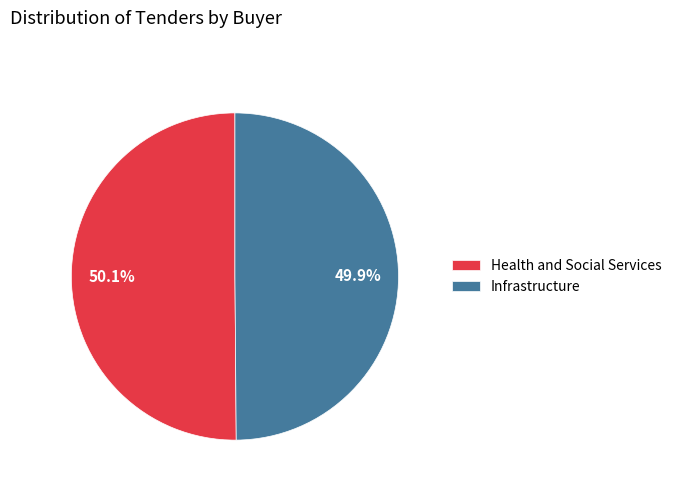

Does any single category account for the majority?

Yes